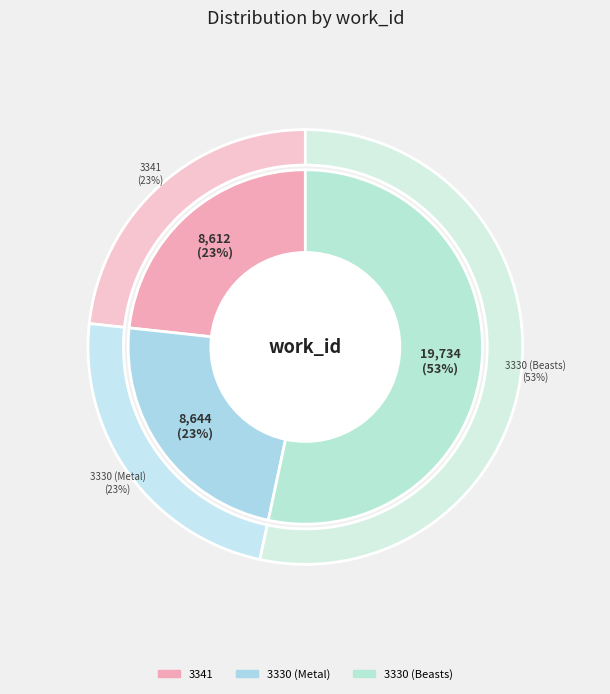

Which slice is the largest?

3330 (Beasts)